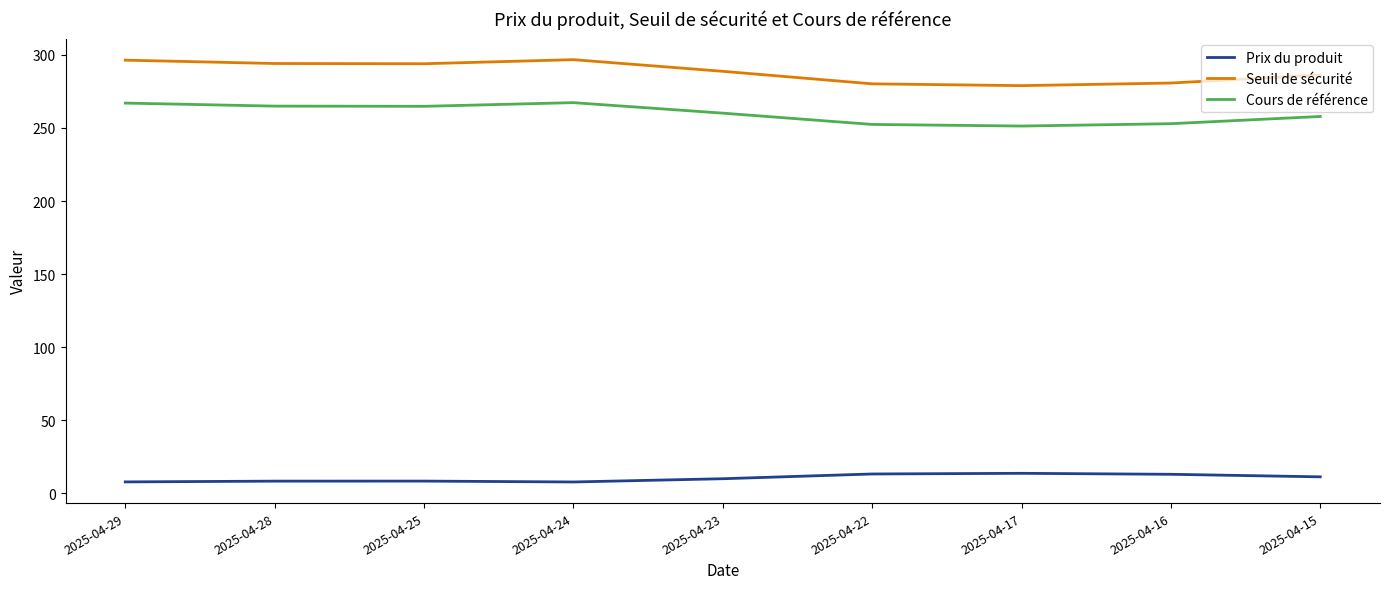

What are all the series names shown in the legend?

Prix du produit, Seuil de sécurité, Cours de référence